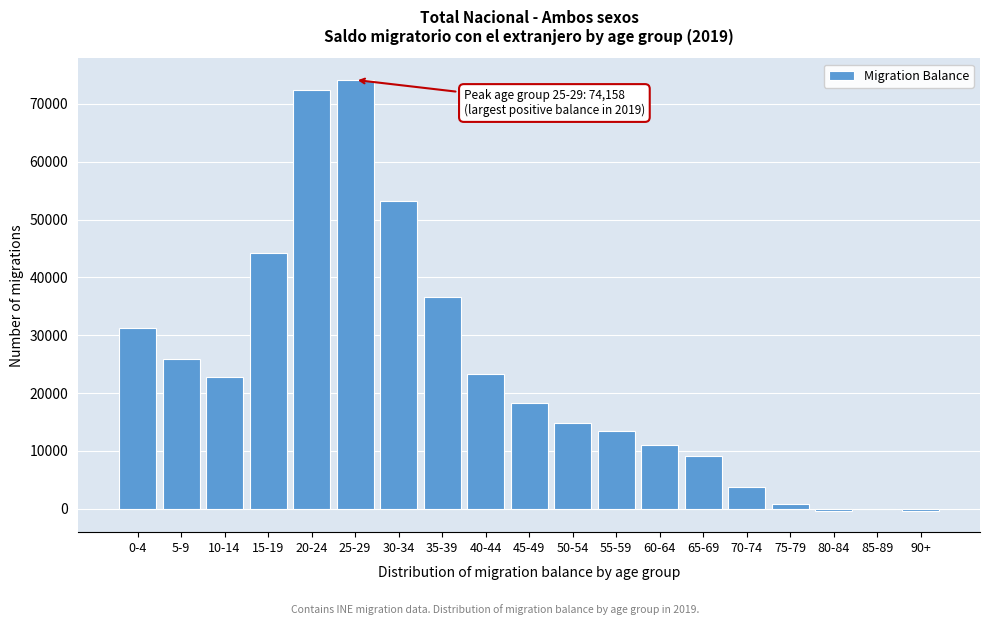

What is the sum of all values?

454232